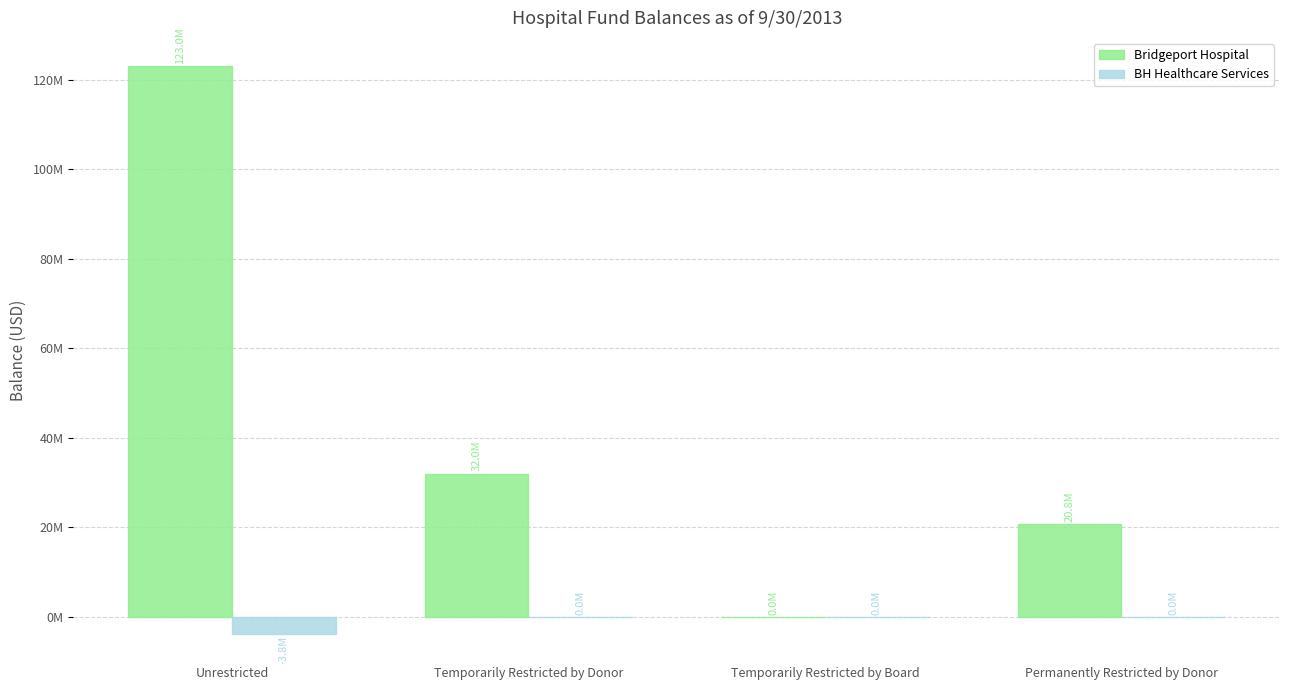

Are the bars horizontal?

No